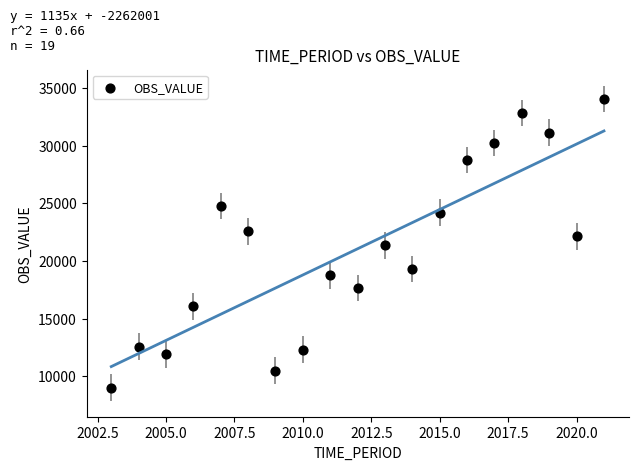

What is the range of X values (max minus min)?

18